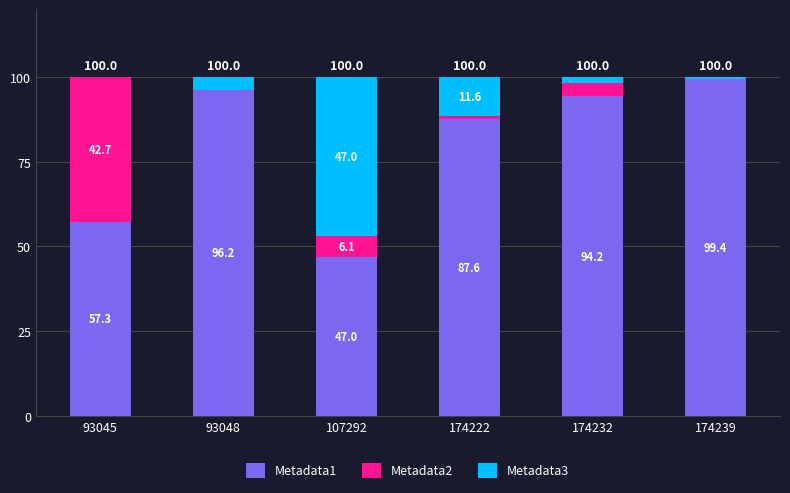

What is the total value across all series at 174232?

100.0